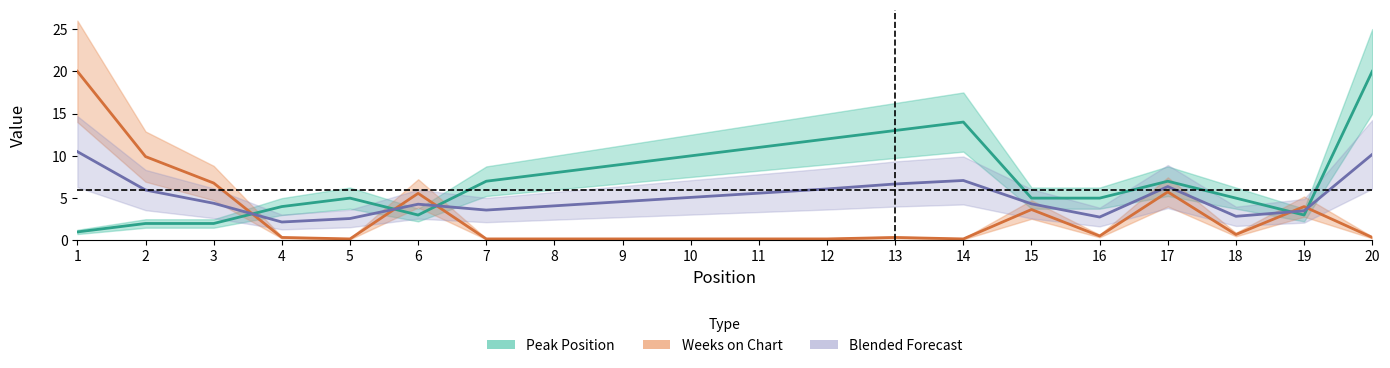

How many times do Weeks on Chart and Peak Position cross each other?

5